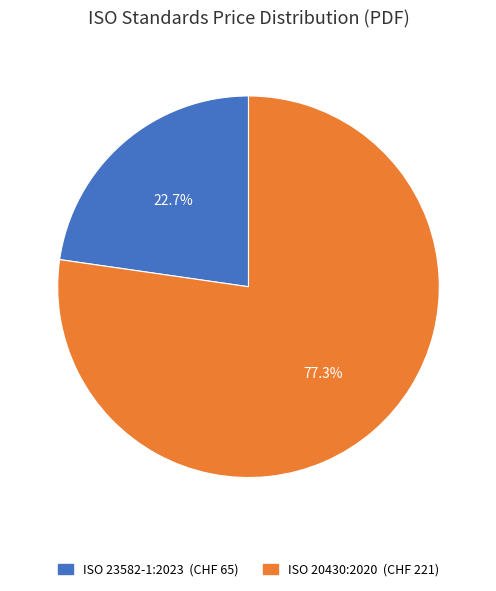

To the nearest percent, what is the combined percentage of ISO 23582-1:2023 and ISO 20430:2020?

100%